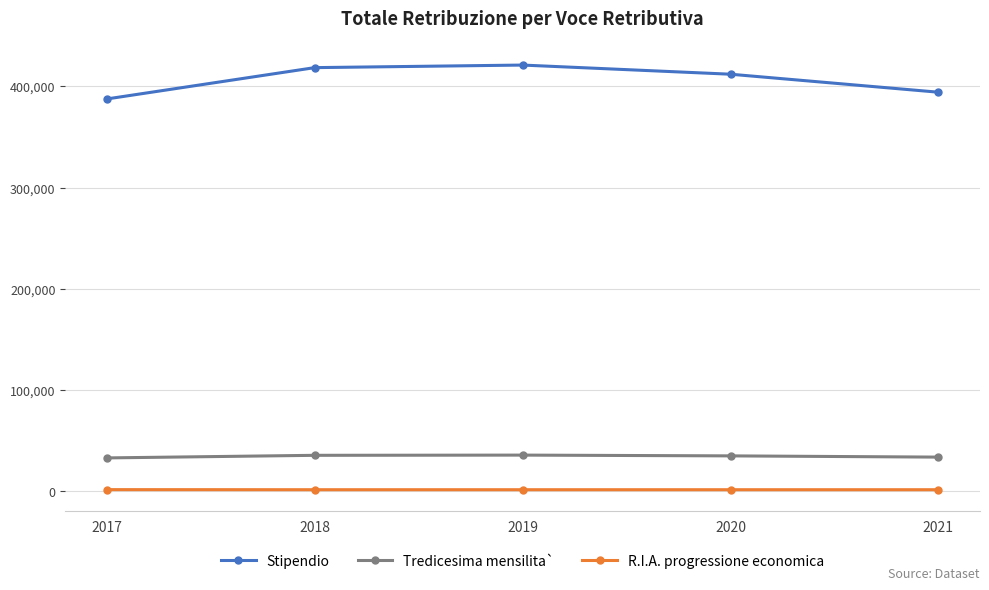

Which series has the largest total across all categories?

Stipendio